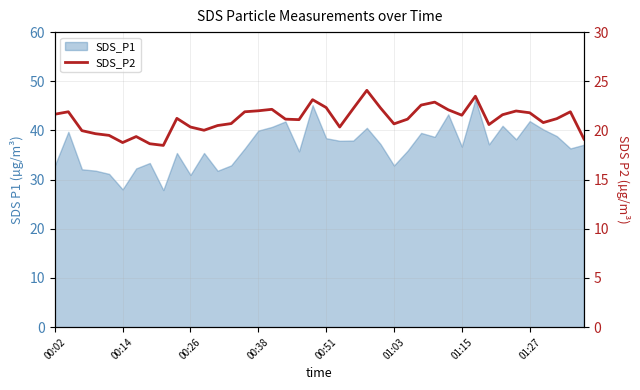

What is the difference between the values at 39 and 21?

1.2